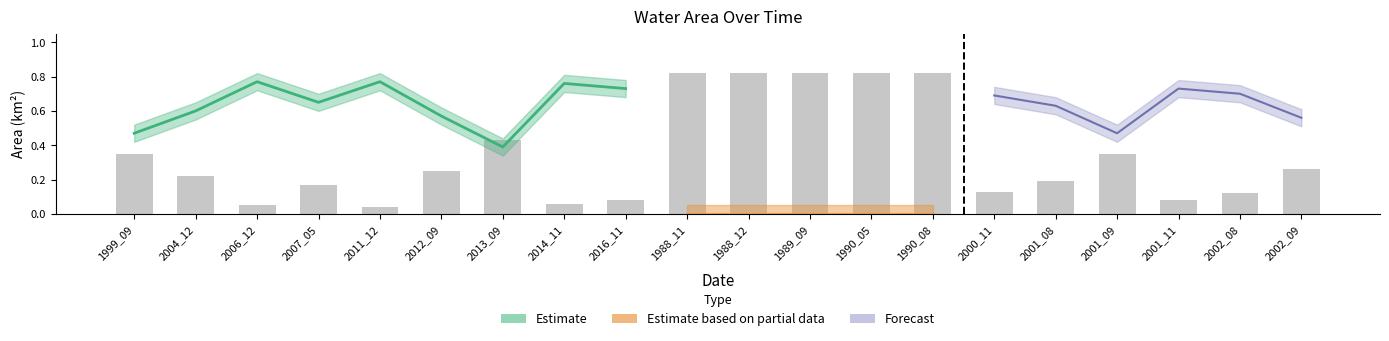

How many bars are there in total?

20